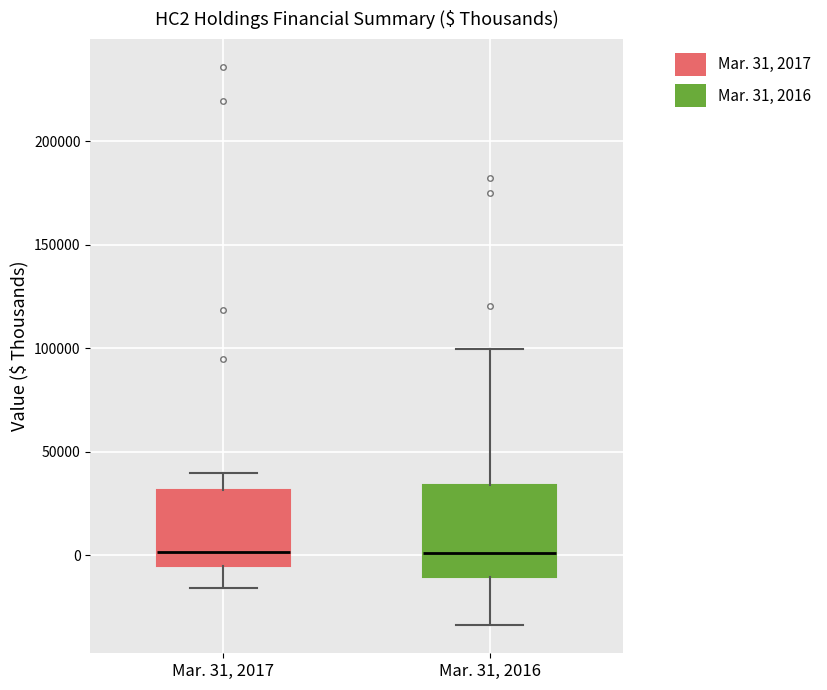

Reading left to right, transcribe this box plot: for each box, give where its median line is, the range the box spans, and where its two whiskers end, as read against the y-axis. The values are not printed on the chart, so give them approximately, as read against the axis.

Mar. 31, 2017: median 0, box -5000 to 30000, whiskers -15000 to 40000
Mar. 31, 2016: median 0, box -10000 to 35000, whiskers -35000 to 100000